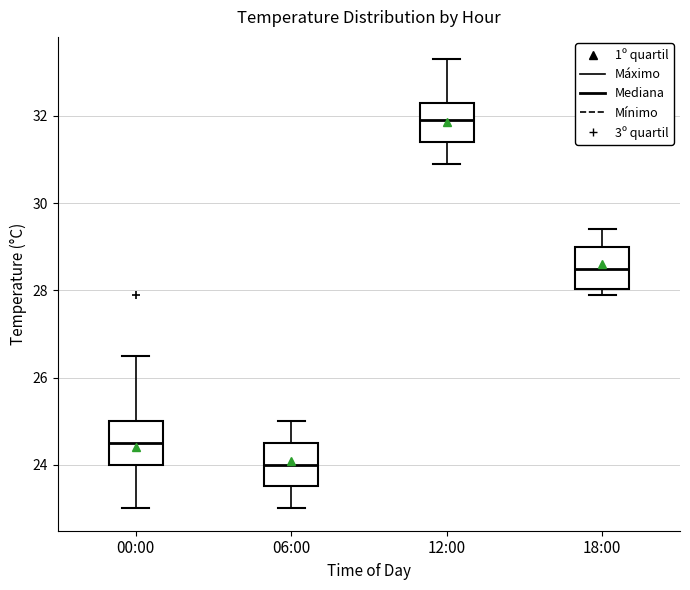

Where is the lower edge of the box for 00:00 on the y-axis? The values are not printed on the chart, so give them approximately, as read against the axis.

24.0